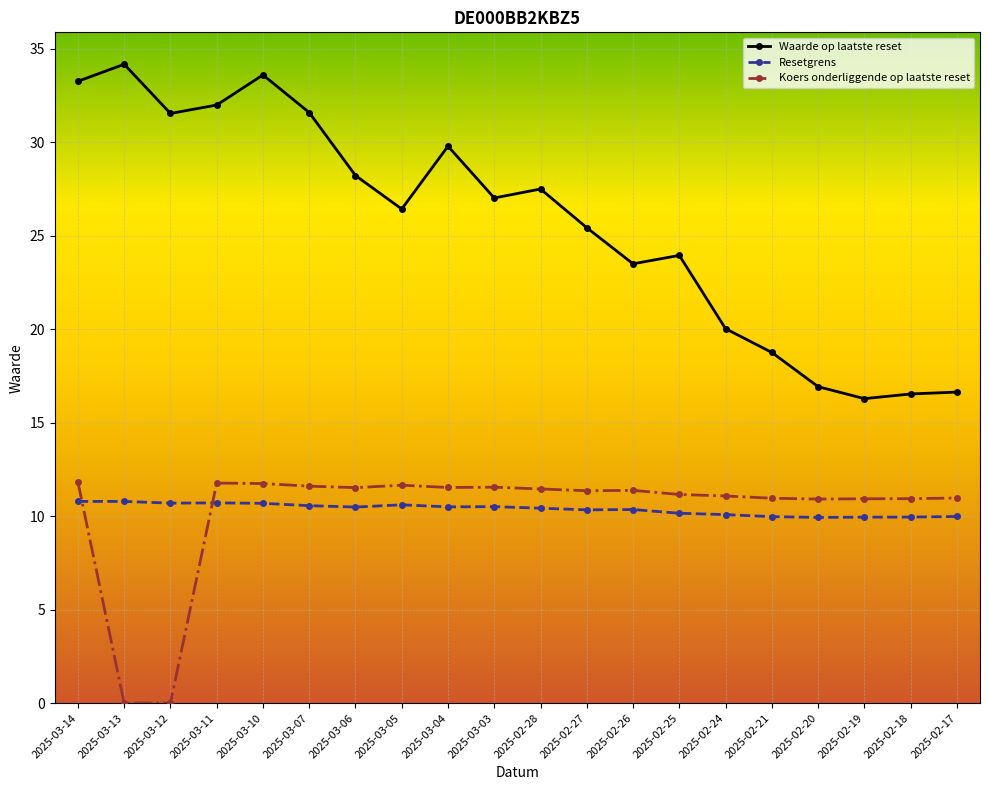

Is the value of Resetgrens at 2025-02-21 greater than the value of Waarde op laatste reset at 2025-02-25?

No